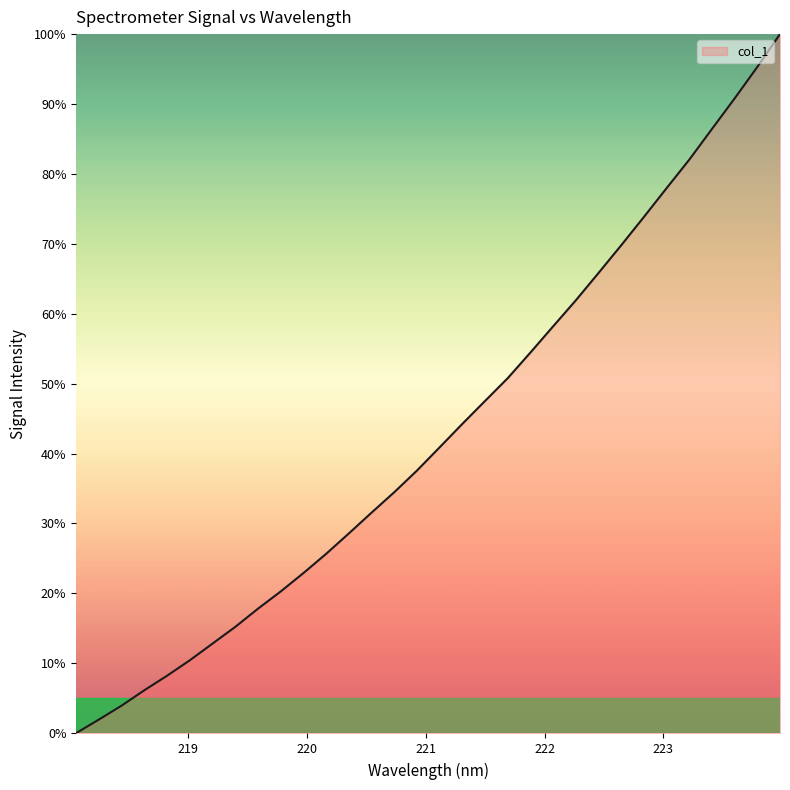

Rank the categories by value from lowest to highest.

218.0596, 218.2508, 218.442, 218.6332, 218.8244, 219.0156, 219.2067, 219.3979, 219.589, 219.7801, 219.9712, 220.1623, 220.3533, 220.5444, 220.7354, 220.9264, 221.1174, 221.3083, 221.4993, 221.6902, 221.8812, 222.0721, 222.263, 222.4538, 222.6447, 222.8355, 223.0264, 223.2172, 223.408, 223.5987, 223.7895, 223.9802